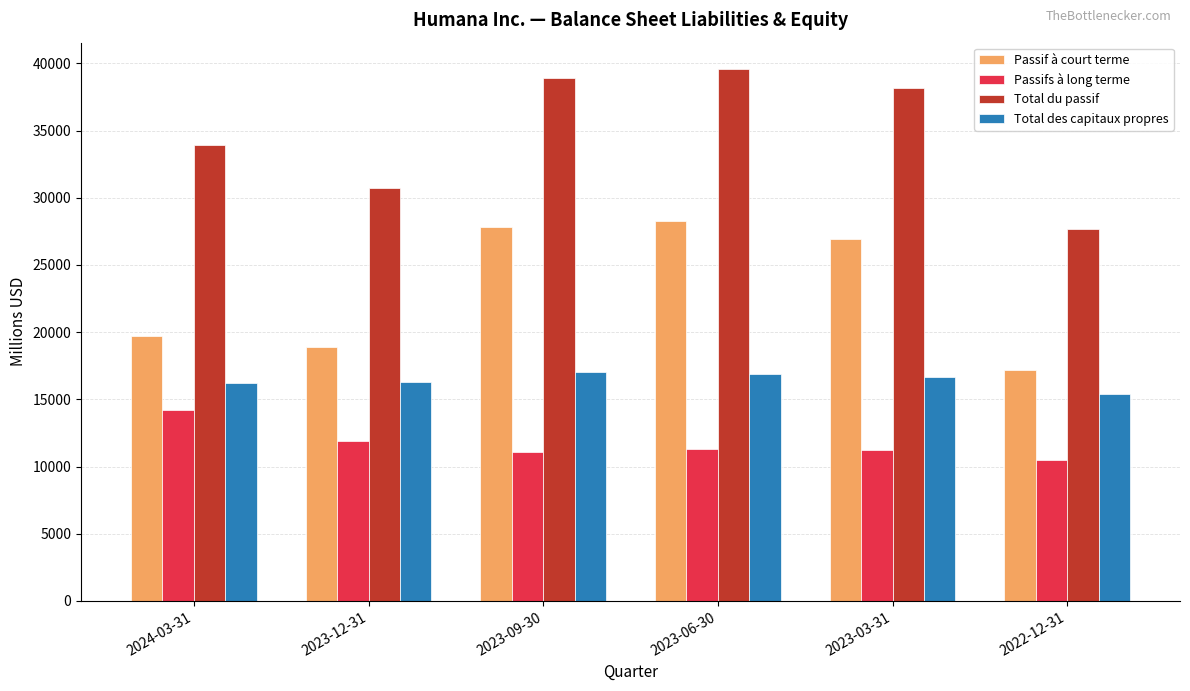

How many series are shown in this chart?

4